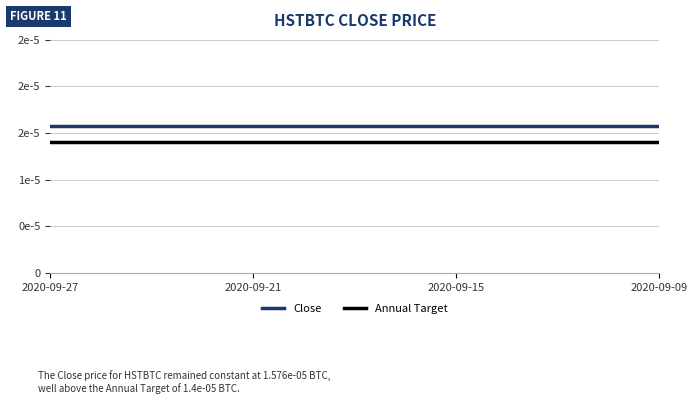

True or false: Close and Annual Target cross at least once.

False